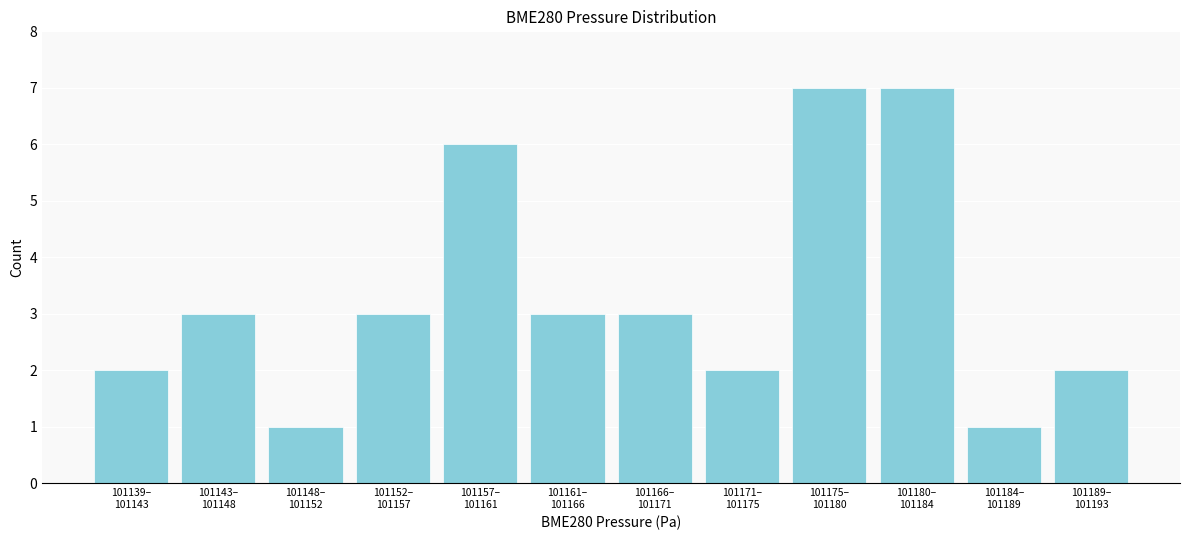

Reading right to left, extract all data points from this chart.

2	1	7	7	2	3	3	6	3	1	3	2